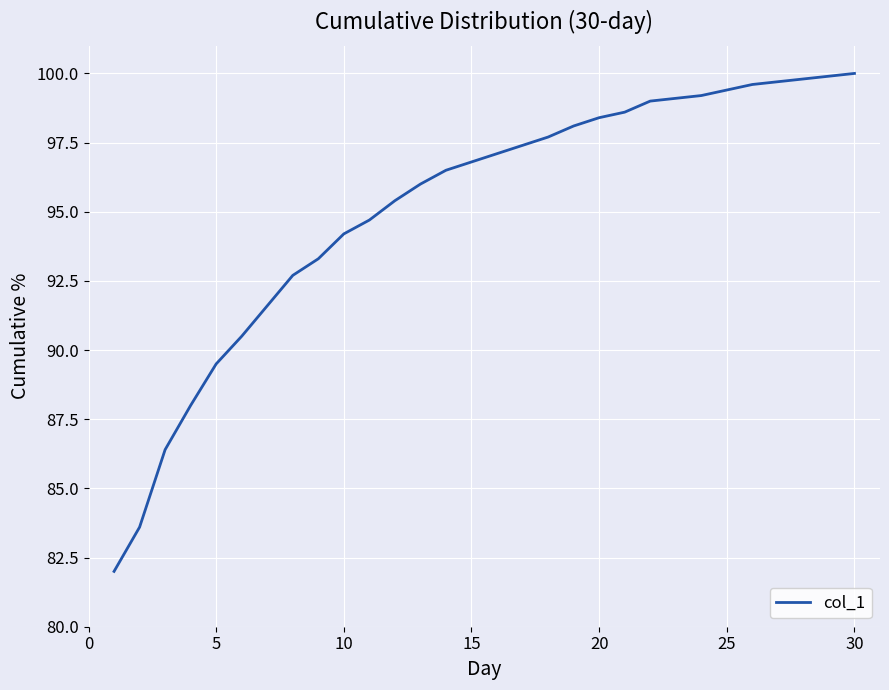

What is the smallest value displayed?

82.0